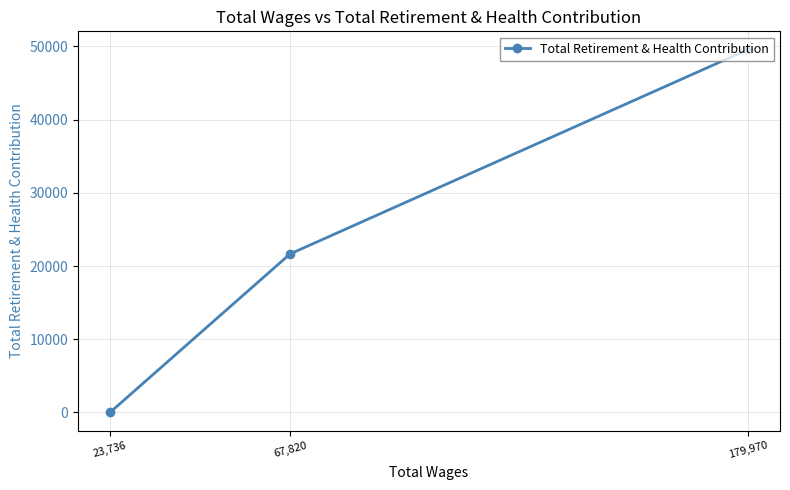

What is the change in value from 67,820 to 23,736?

-21651